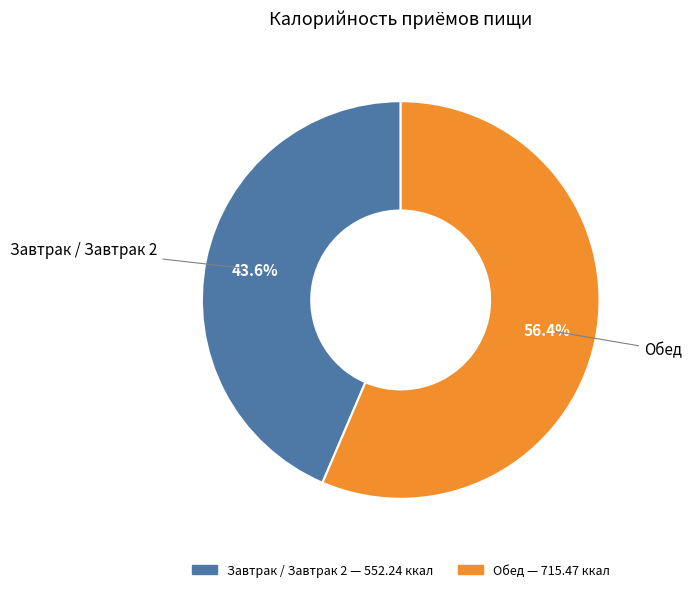

Combined, what portion of the pie is Обед and Завтрак / Завтрак 2?

100.0%